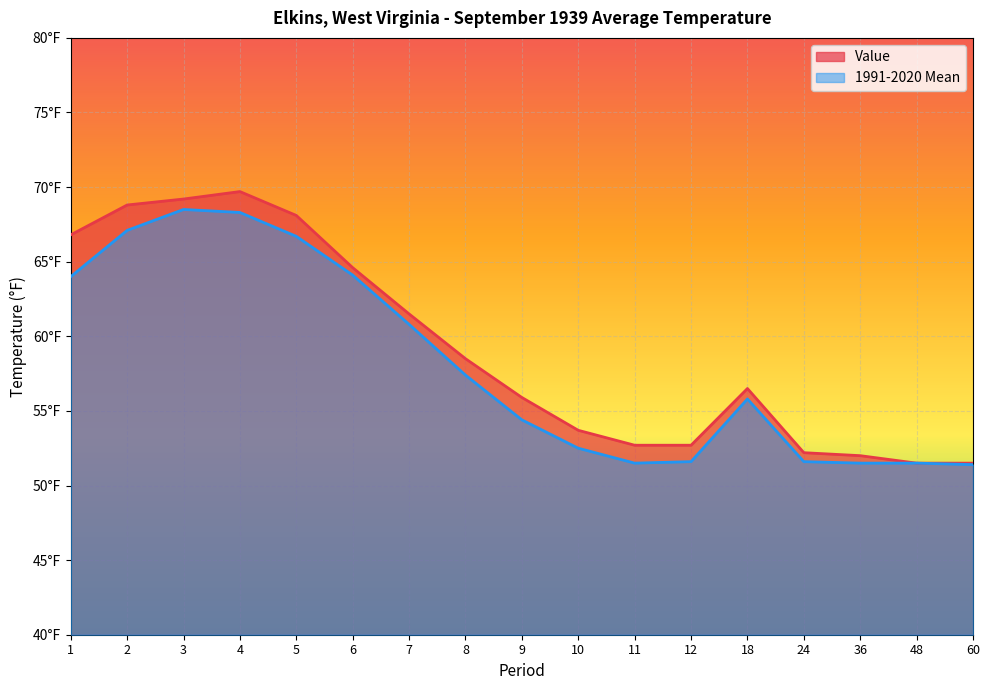

Reading right to left, what are all the values shown in this chart?

Value: 60=51.5	48=51.5	36=52.0	24=52.2	18=56.5	12=52.7	11=52.7	10=53.7	9=55.9	8=58.5	7=61.5	6=64.6	5=68.1	4=69.7	3=69.2	2=68.8	1=66.8
1991-2020 Mean: 60=51.4	48=51.5	36=51.5	24=51.6	18=55.8	12=51.6	11=51.5	10=52.5	9=54.4	8=57.4	7=60.8	6=64.1	5=66.7	4=68.3	3=68.5	2=67.1	1=64.0